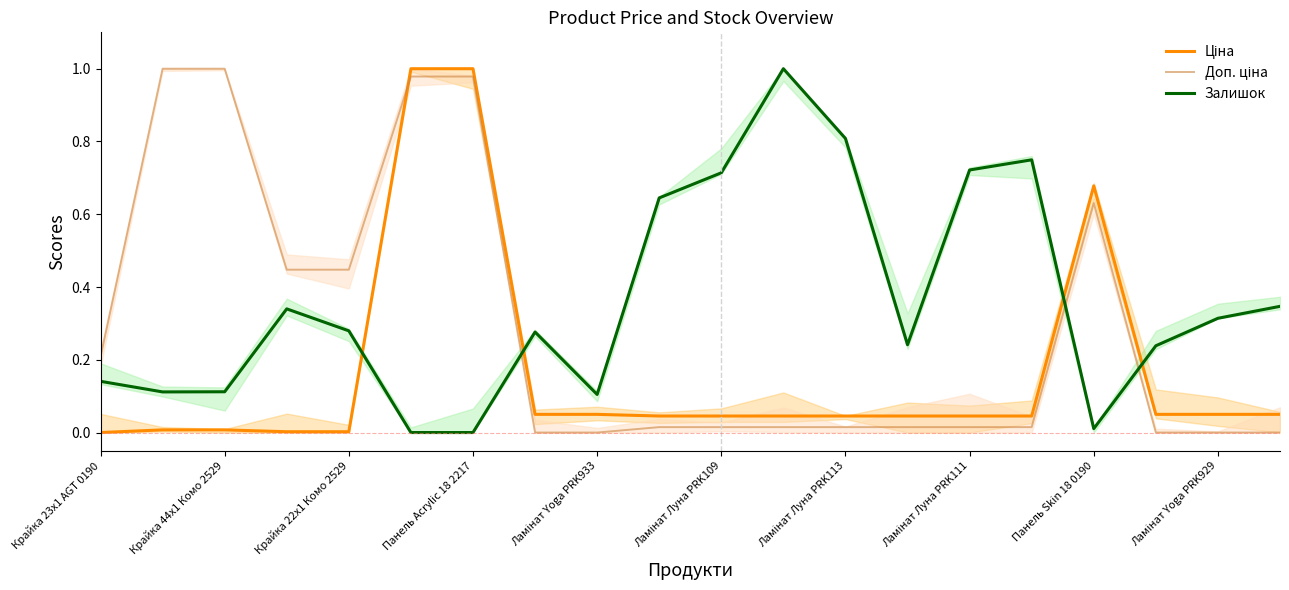

What is the difference between the maximum and second lowest values in the Ціна series?

1.0